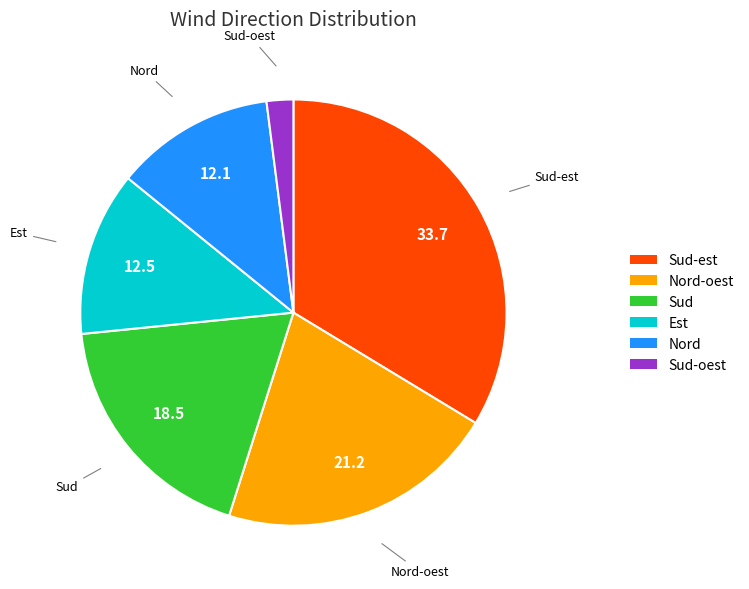

How many segments does this pie chart have?

6